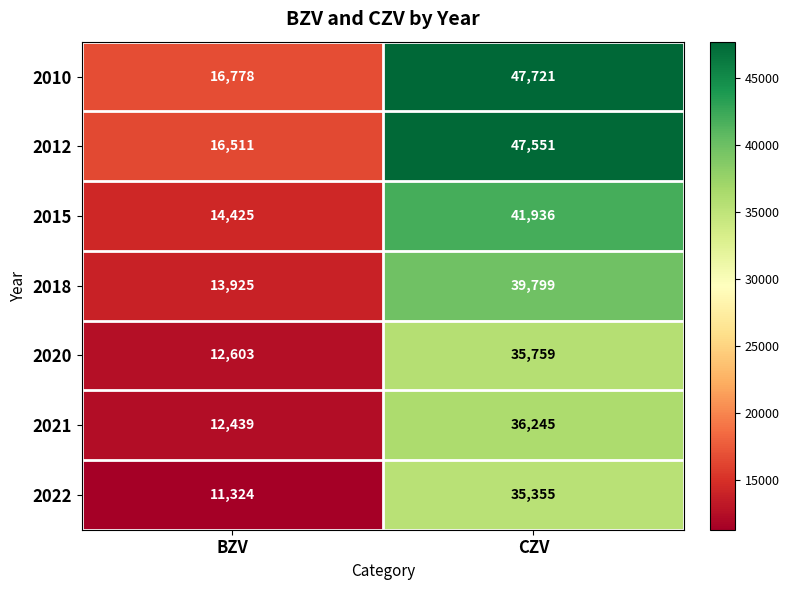

What is the minimum value shown in the chart?

11324